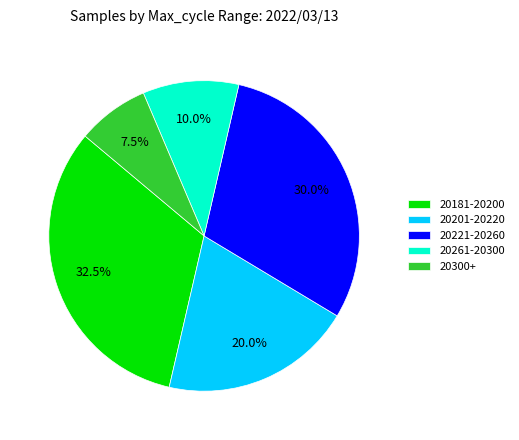

Approximately how many times larger is the value at 20261-20300 compared to 20221-20260?

0.3